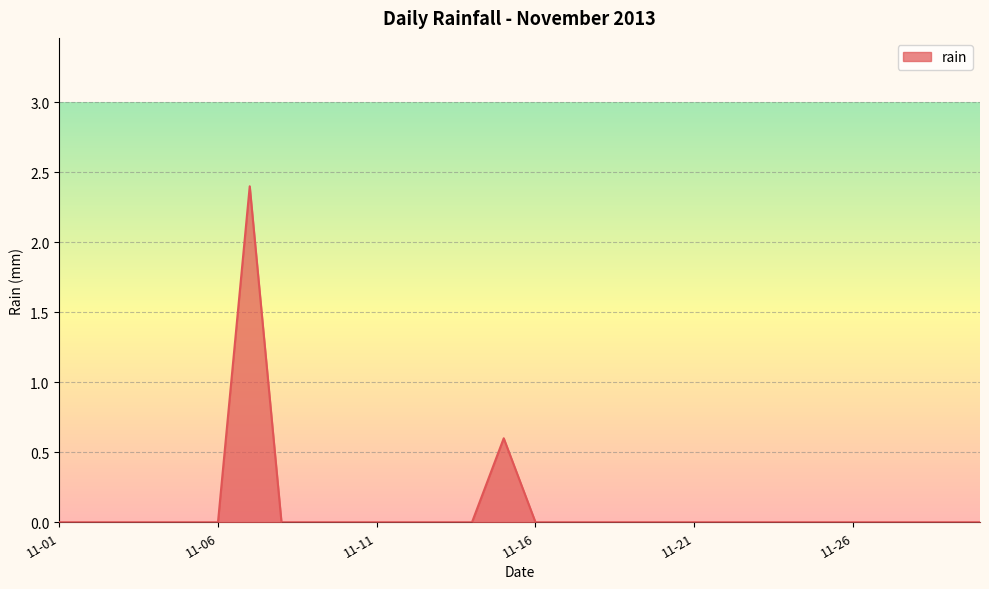

Does the chart have visible grid lines?

Yes